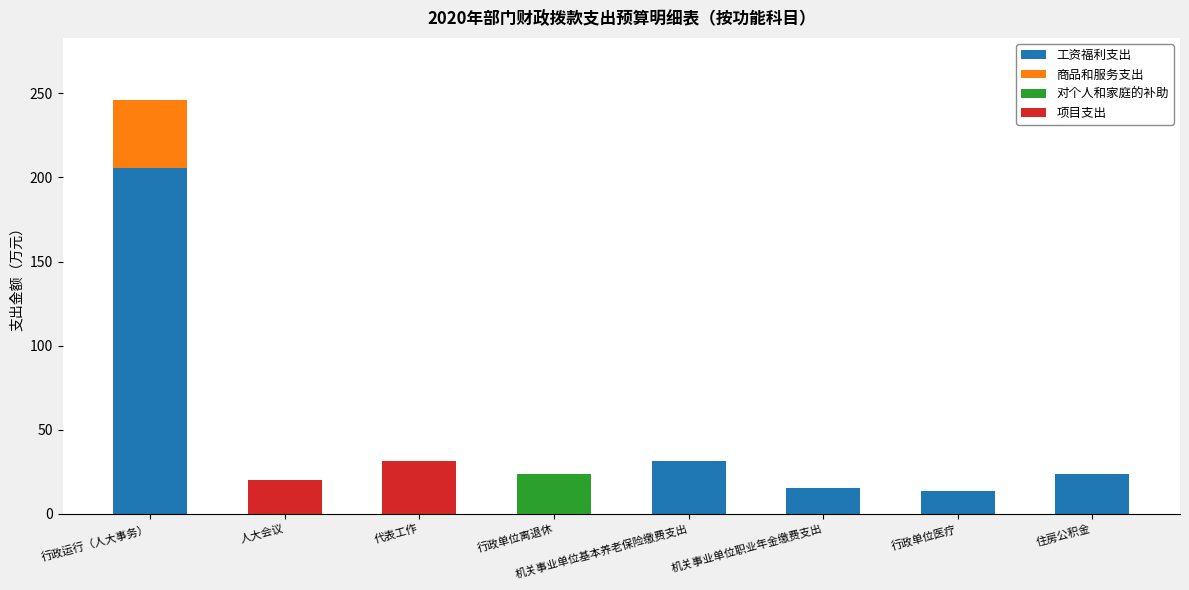

Does the chart contain stacked bars?

Yes